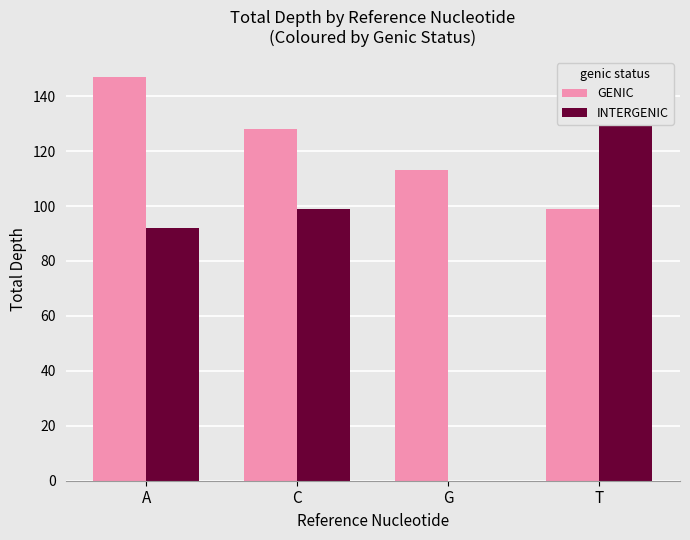

Which category has the lowest value in the INTERGENIC series?

G